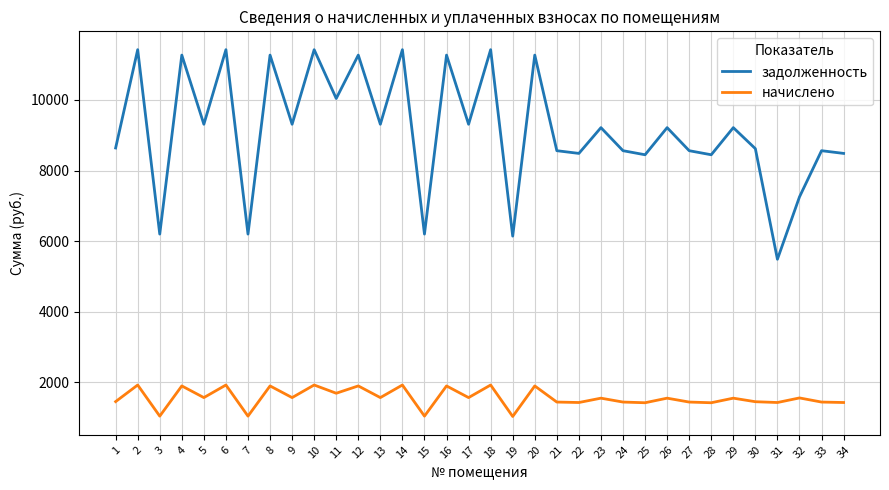

What is the difference between the maximum and minimum values in the задолженность series?

5935.2